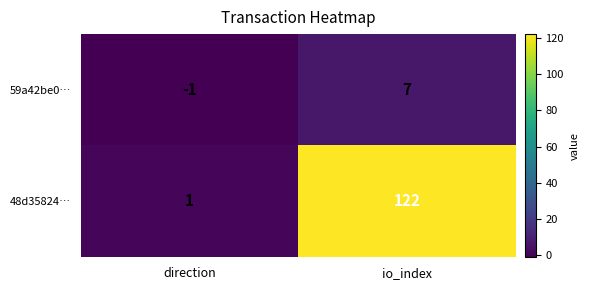

At which label is 48d35824… closest to 61?

direction